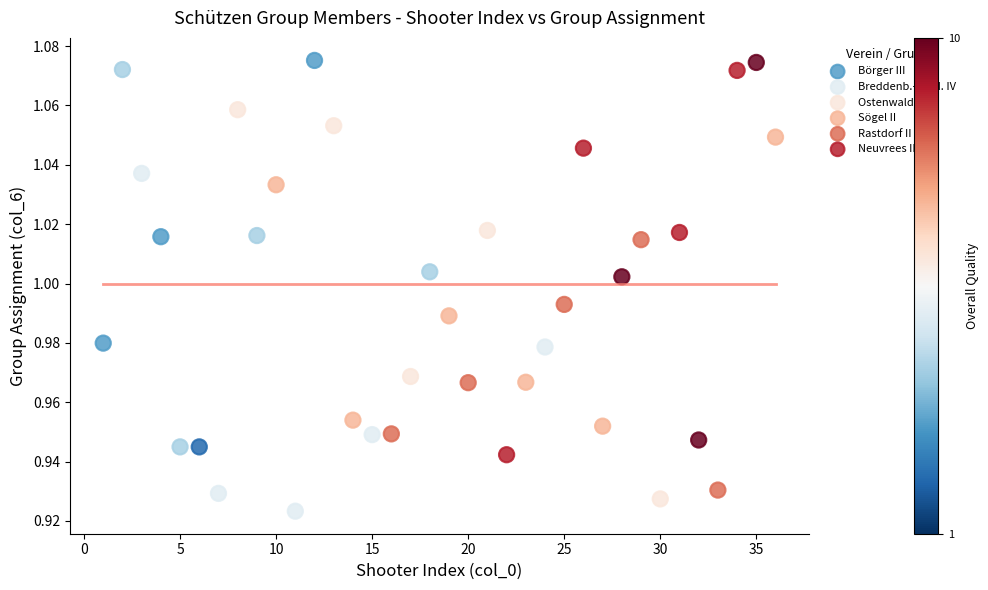

Which series has the widest spread of Y values?

Breddenb.-Heid. IV